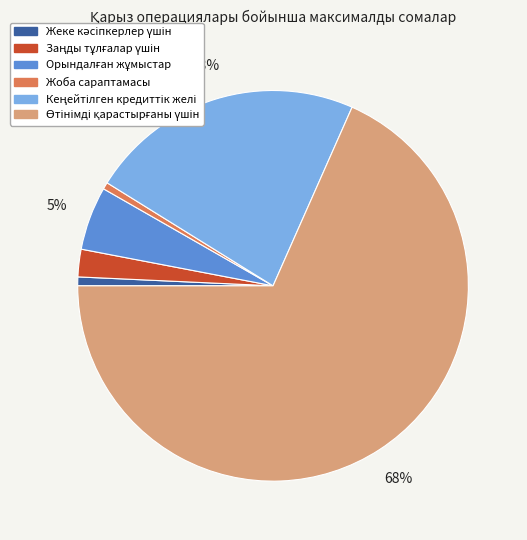

Is it true that Жоба сараптамасы is 11% of the pie?

False